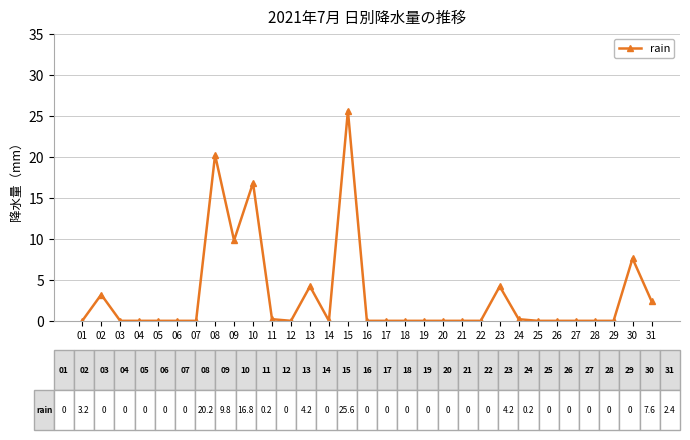

What is the greatest value displayed?

25.6